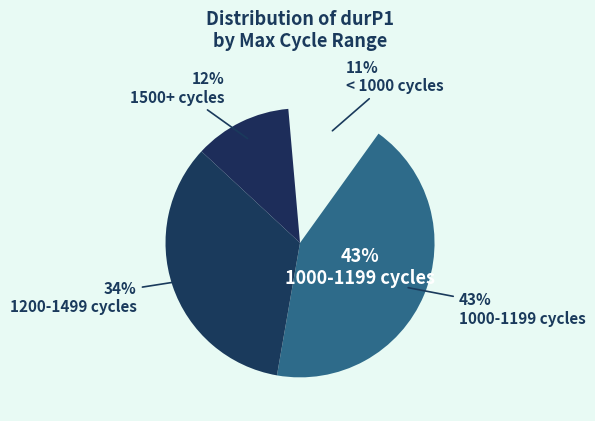

Between 16 and 0, which is larger?

16